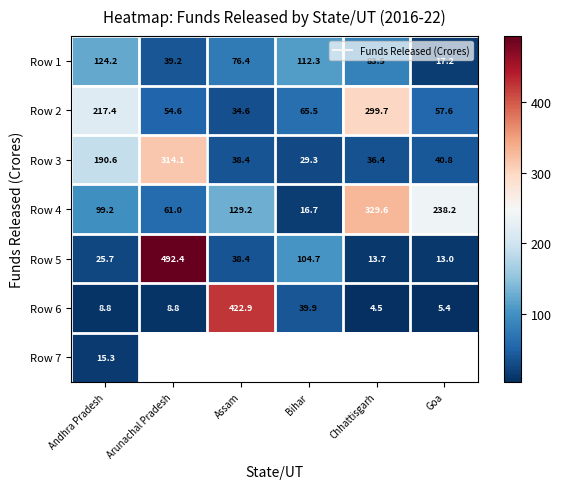

What is the difference between the maximum and minimum values in the Row 6 series?

418.3